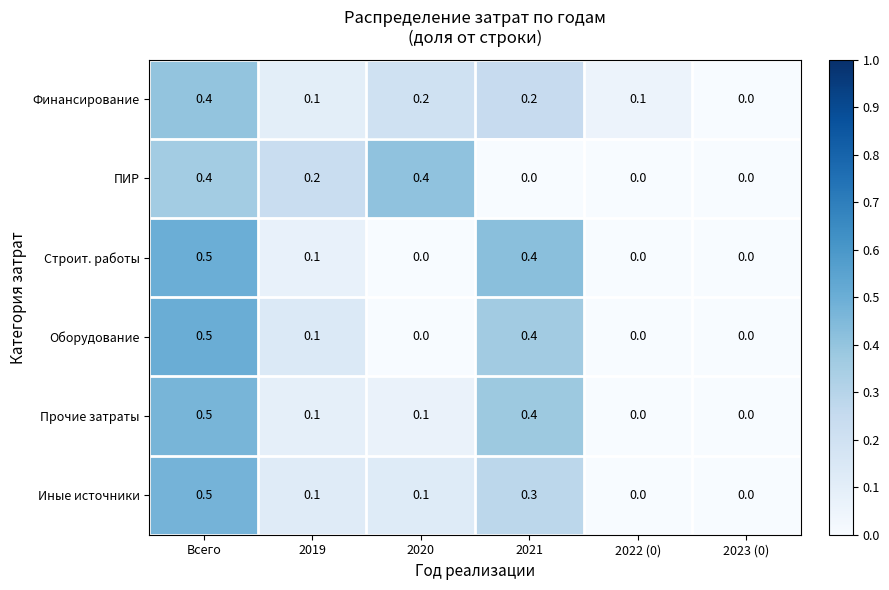

How many data points does each series have?

6